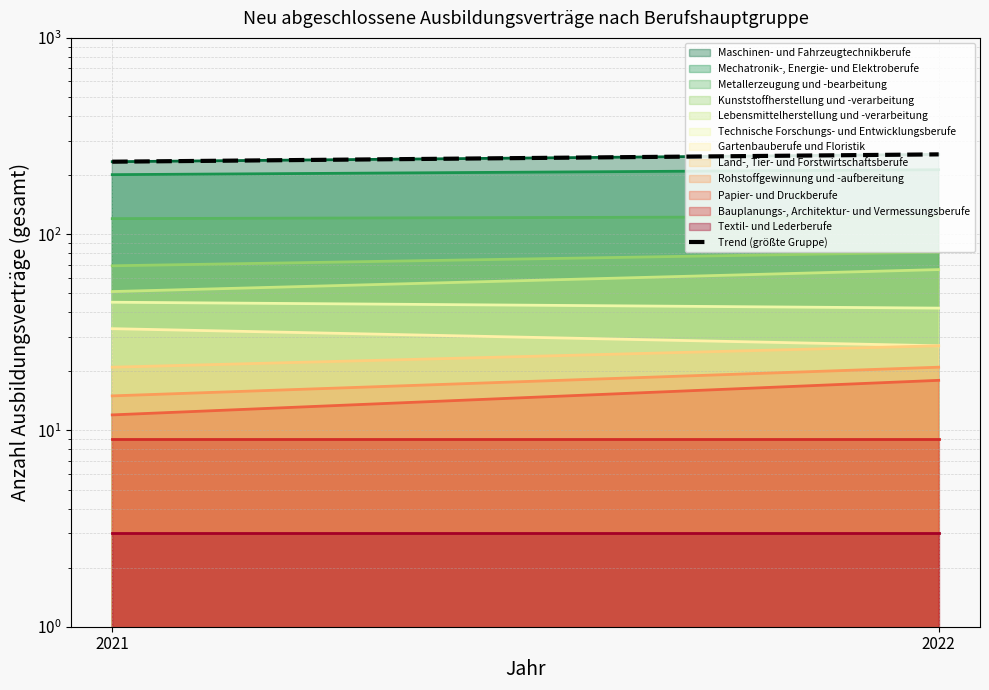

Rank the categories by value from lowest to highest.

2021, 2022